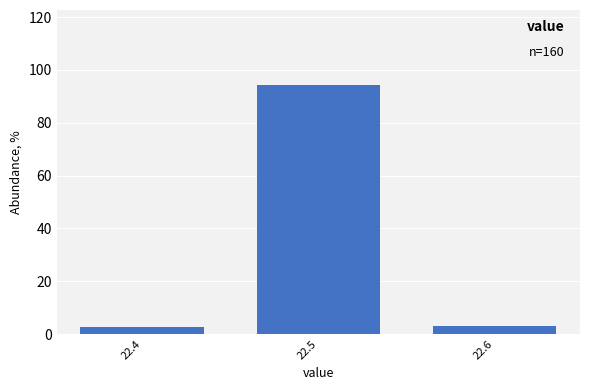

Reading right to left, transcribe all the data shown in this chart.

22.6=3.1	22.5=94.4	22.4=2.5